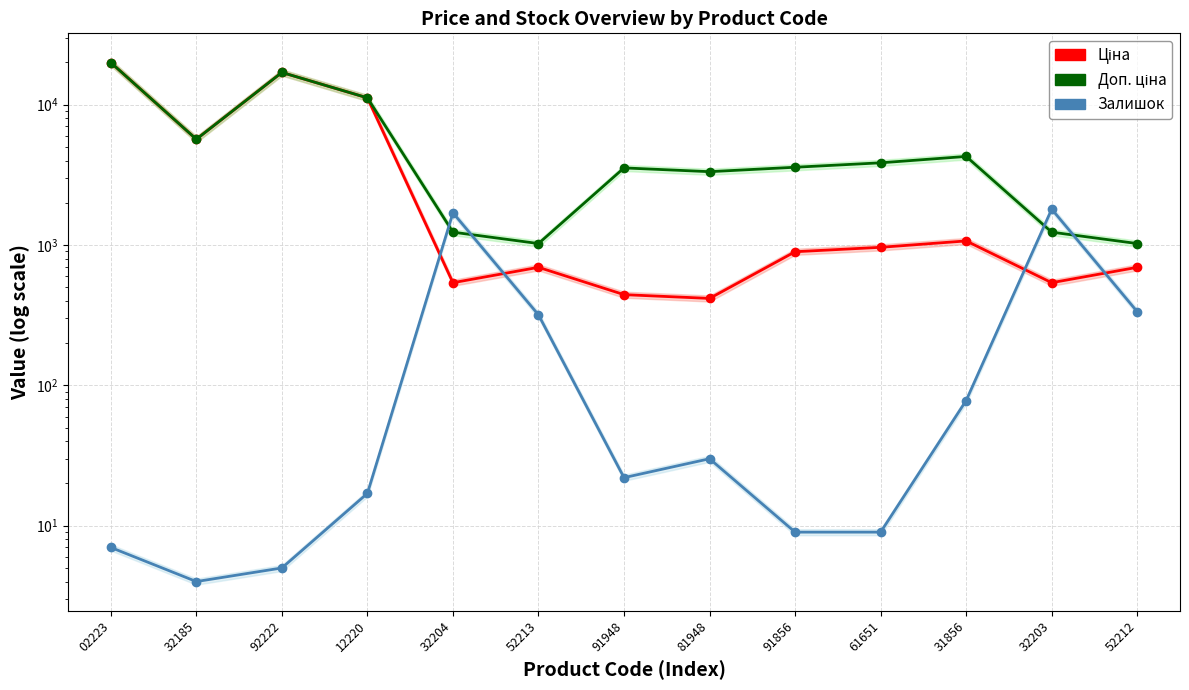

What is the maximum value shown in the chart?

19964.2